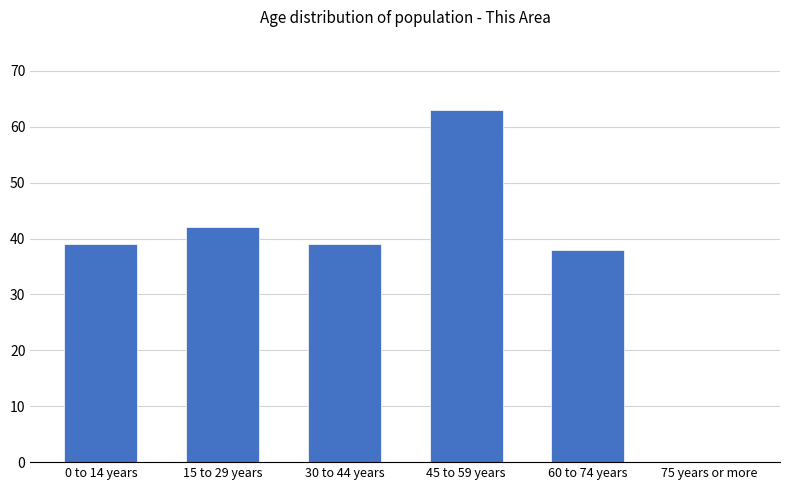

Between 15 to 29 years and 75 years or more, which is larger?

15 to 29 years